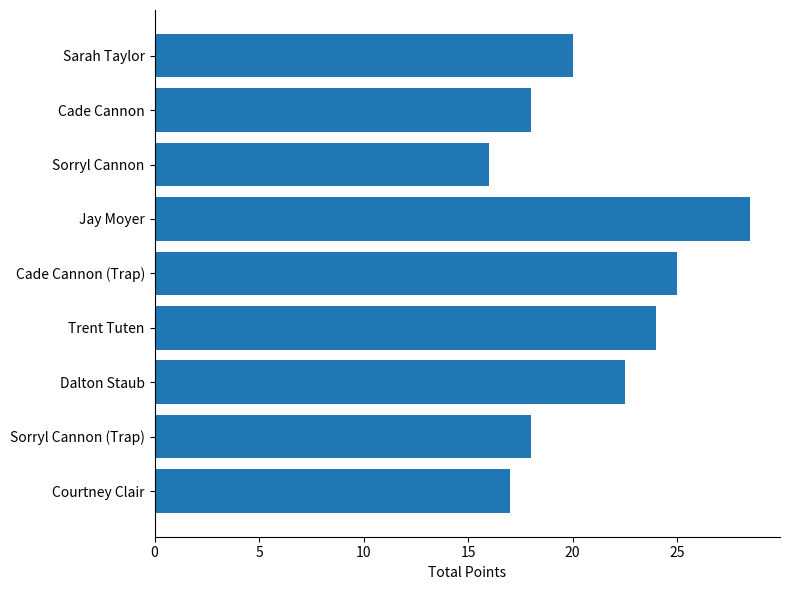

The chart shows a value of 24.0 at Trent Tuten. True or false?

True